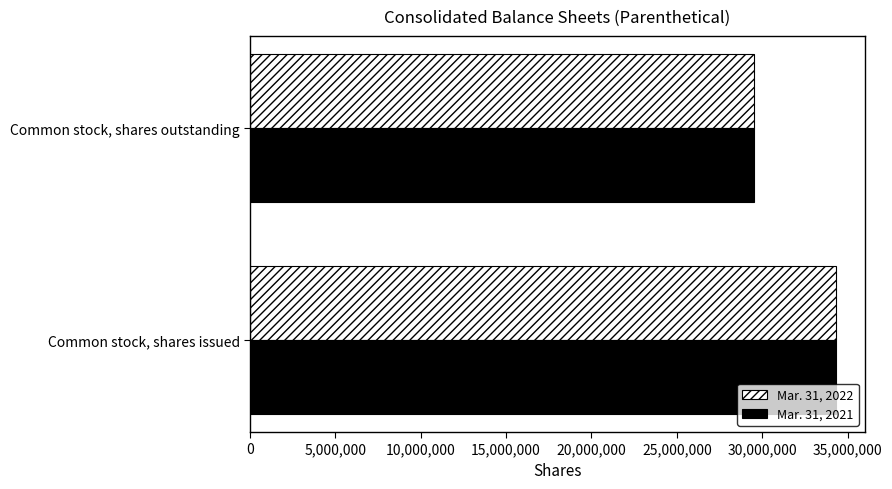

List the labels in order of Mar. 31, 2022 value, smallest first.

Common stock, shares outstanding, Common stock, shares issued